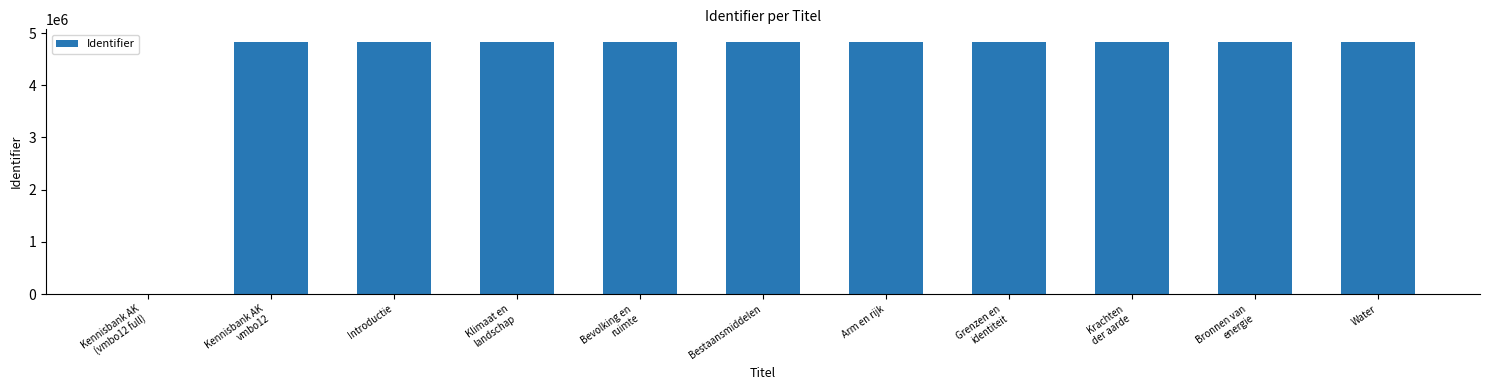

What is the sum of the values at Arm en rijk and Bestaansmiddelen?

9657567